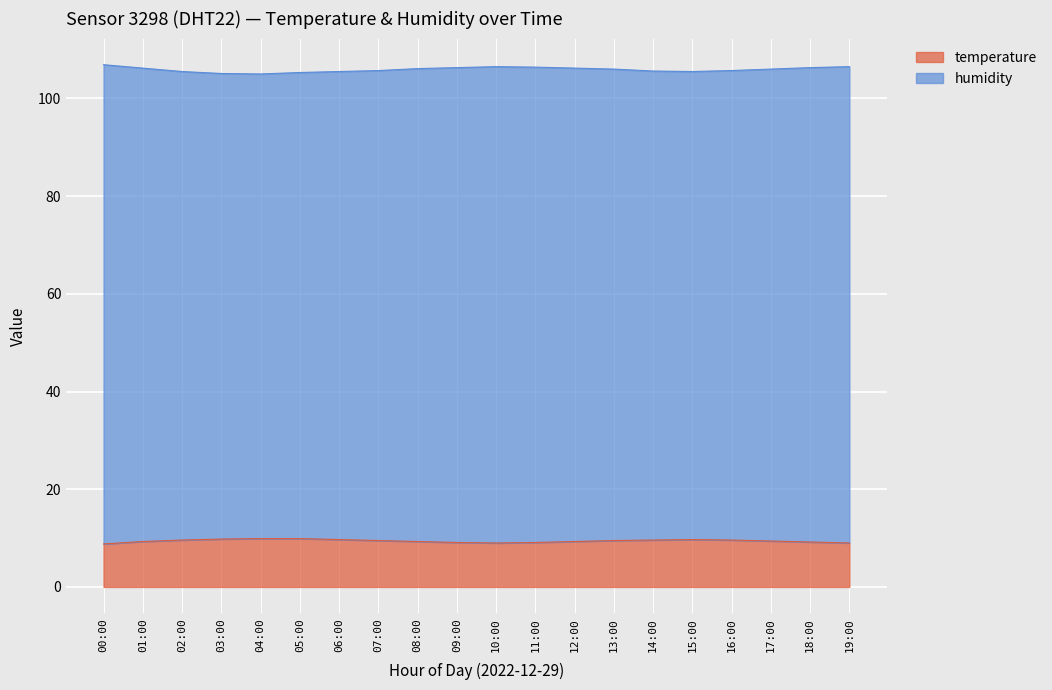

True or false: humidity and temperature cross at least once.

False